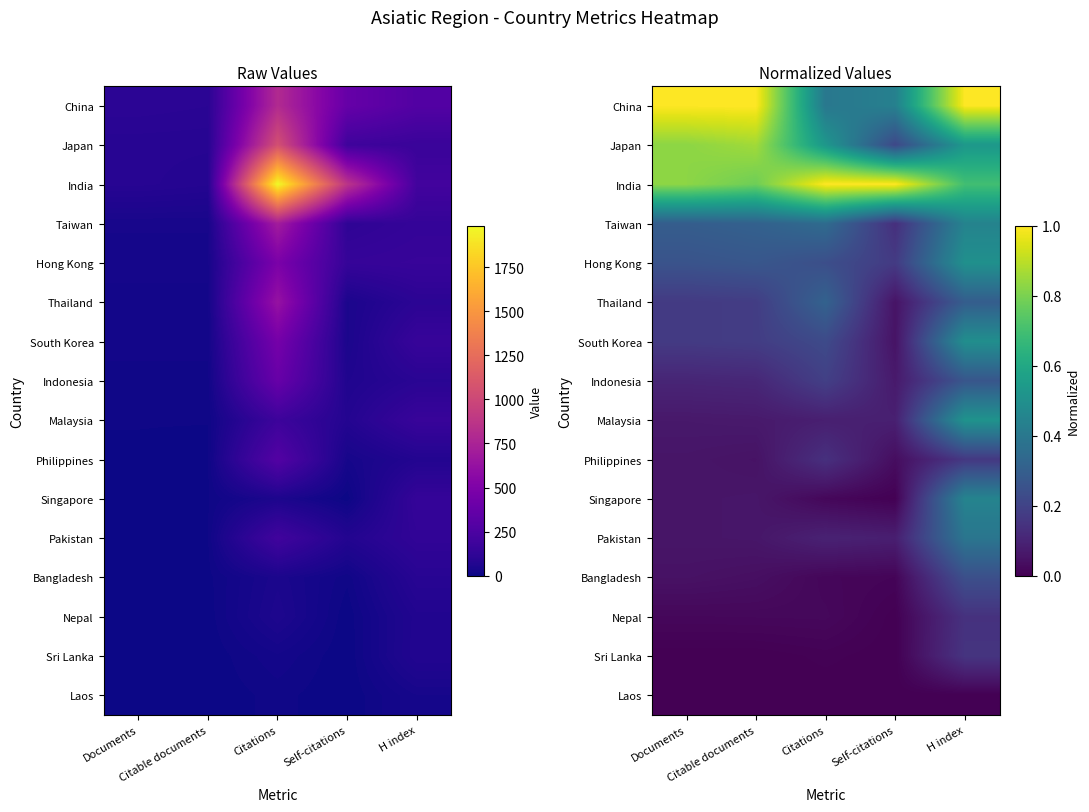

At which label does Bangladesh reach its minimum?

Self-citations